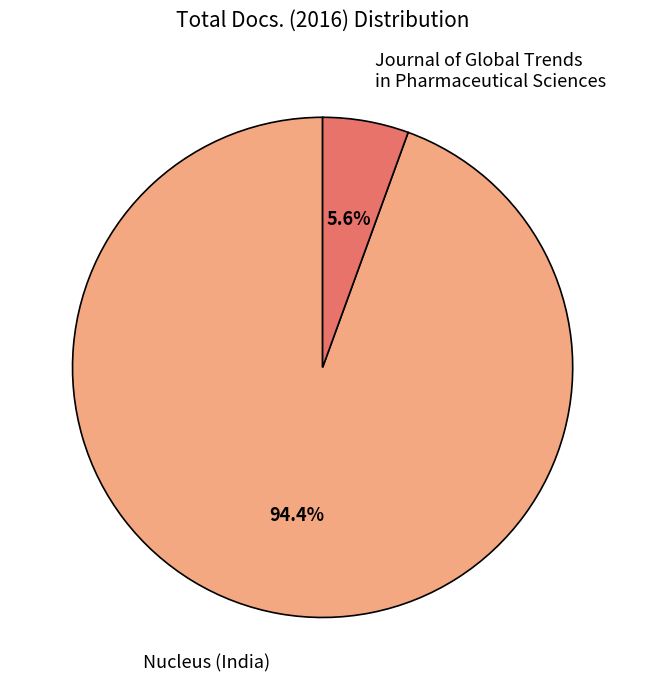

Is there a majority slice in this chart?

Yes